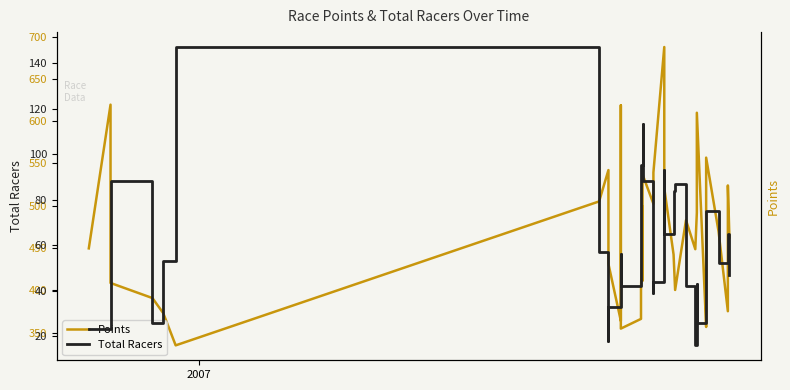

What position from the left is 2007?

2